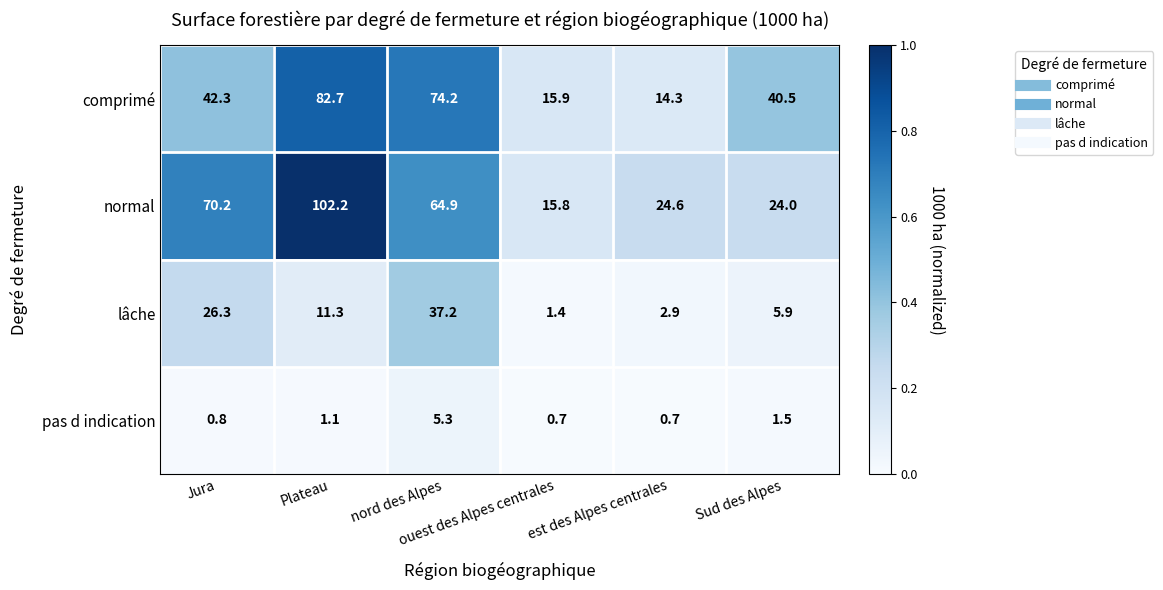

What is the maximum value shown in the chart?

102.2